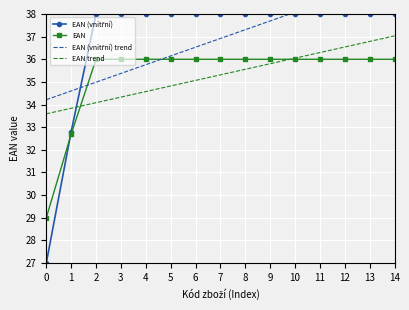

True or false: EAN has a value of 36.0 at 14.

True